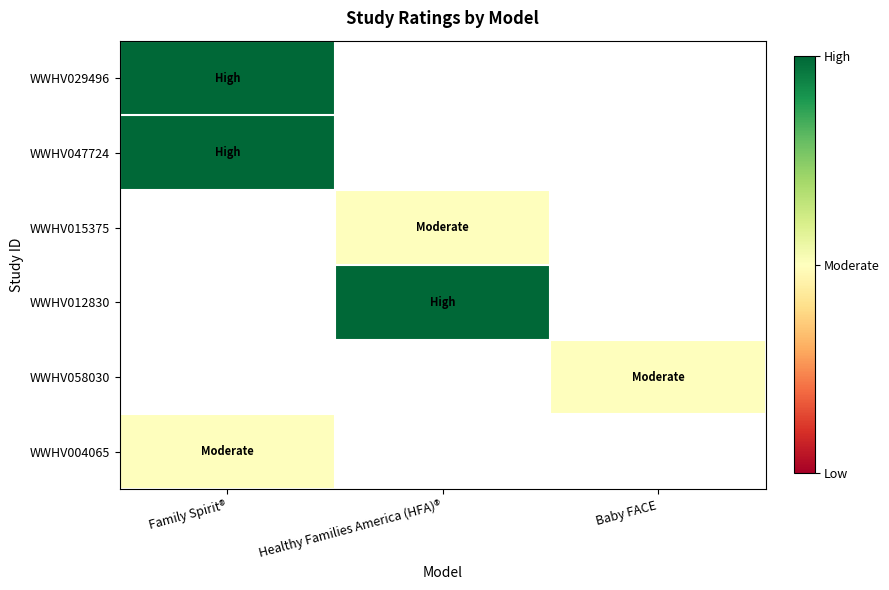

Between Family Spirit® and Baby FACE, which is larger?

Baby FACE